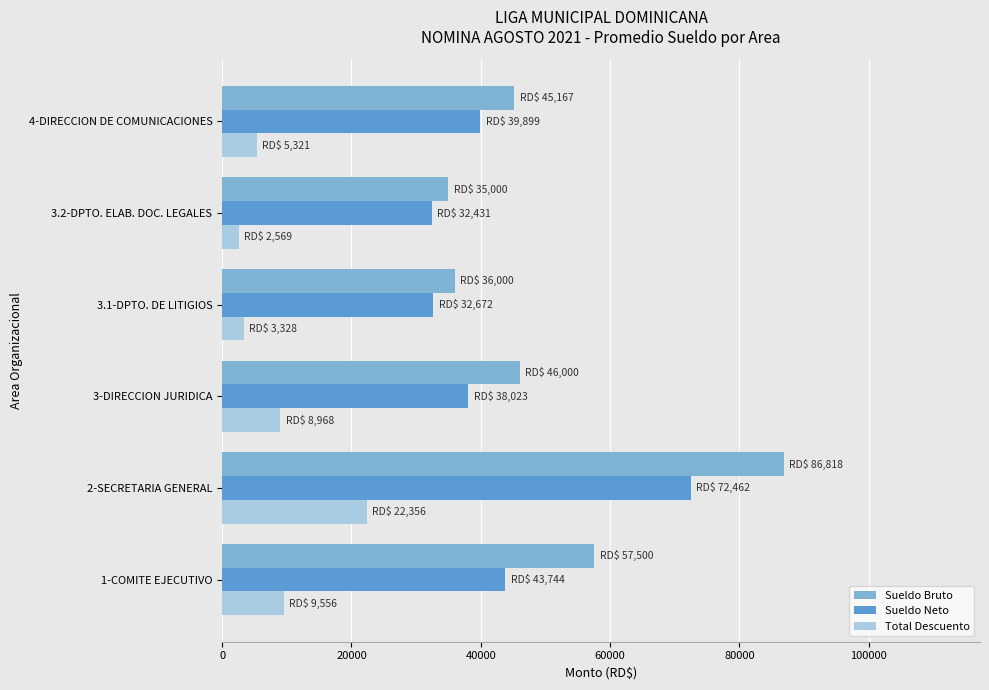

The value of Sueldo Neto at 3.2-DPTO. ELAB. DOC. LEGALES is 32431. True or false?

True